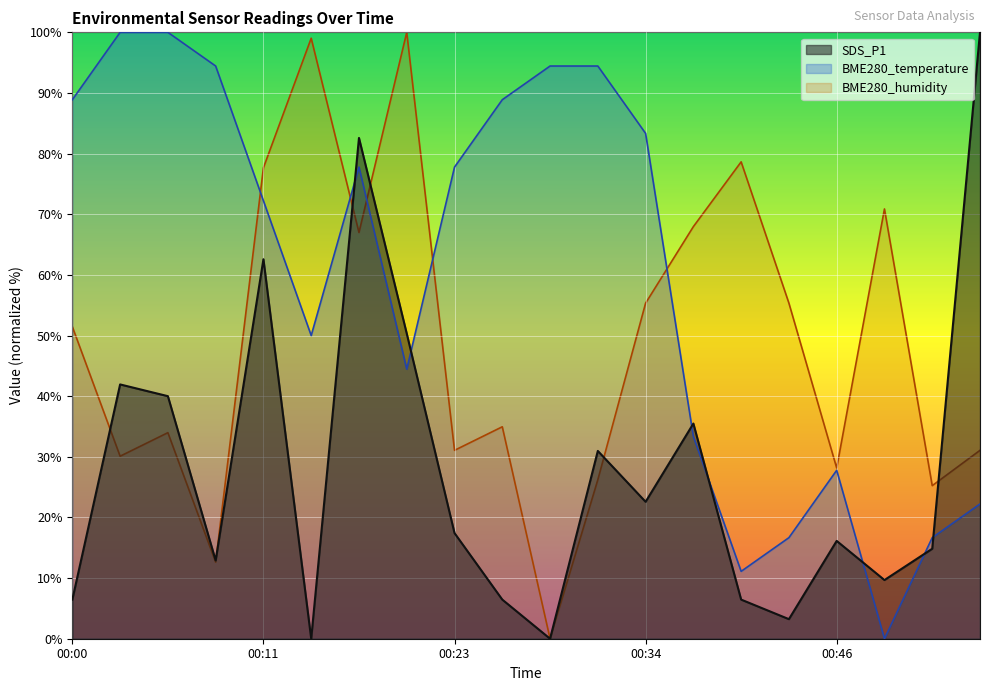

How many lines are shown in the chart?

3